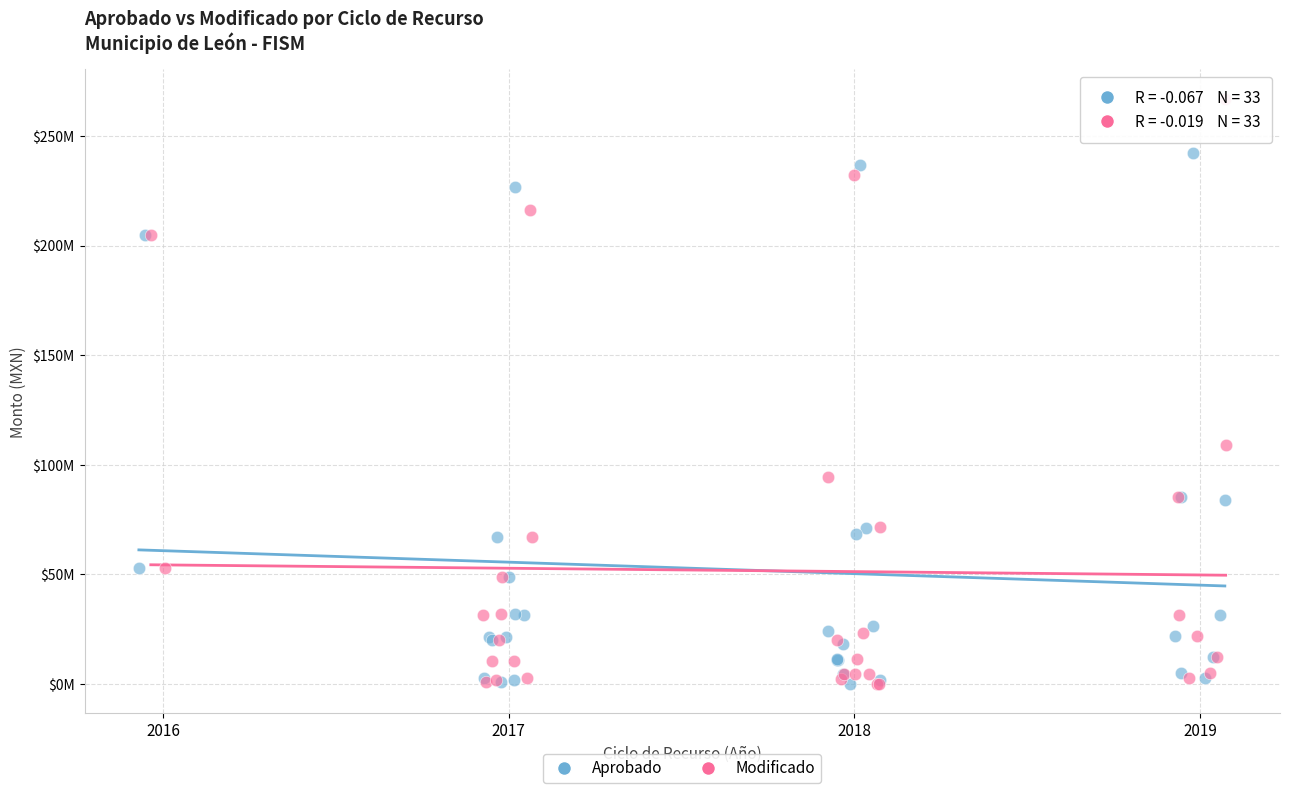

What are all the series names shown in the legend?

Aprobado, Modificado